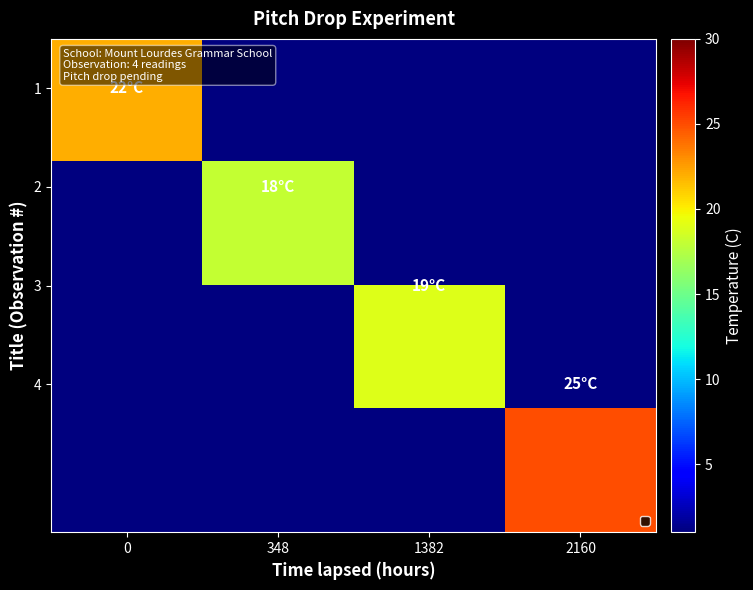

Between 2160 and 348, which is larger?

2160